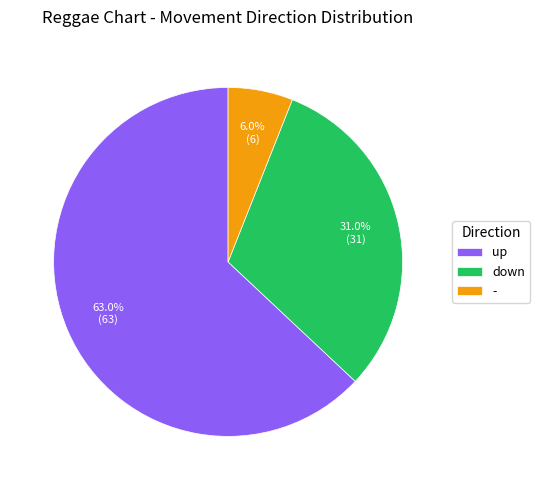

To the nearest percent, what is the difference between the largest and smallest slice percentages?

57%